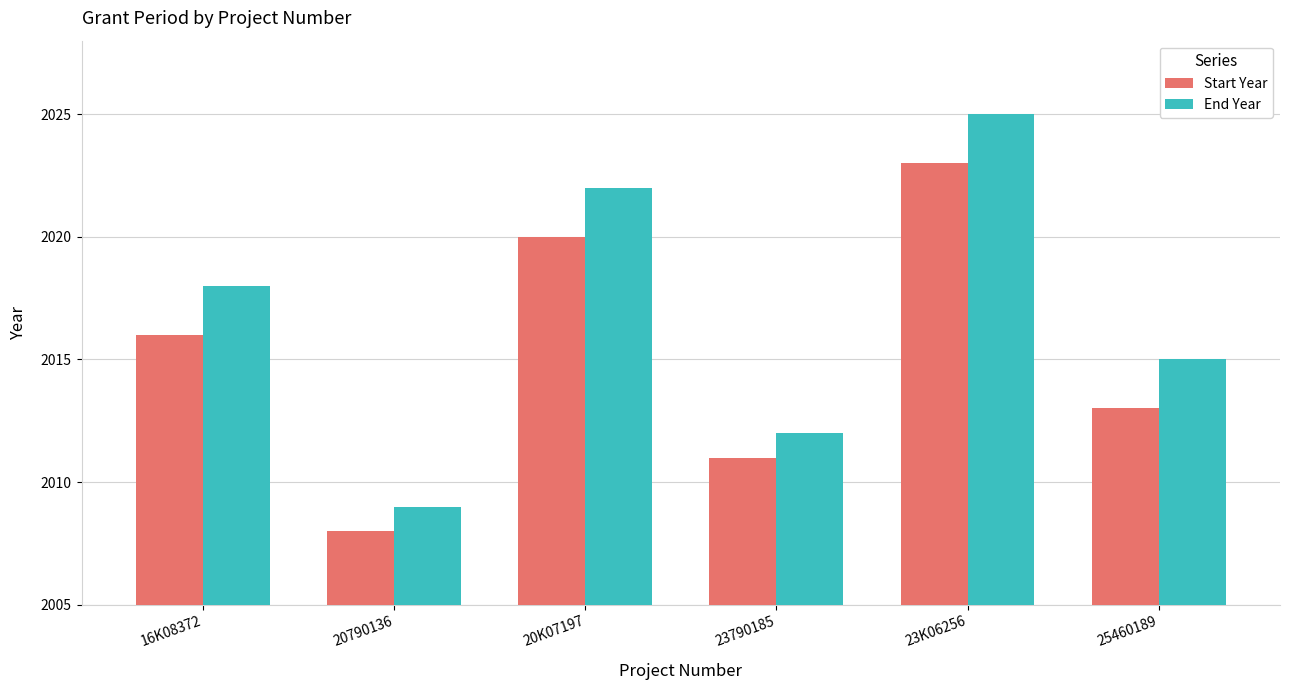

Rank the series at 20790136 from lowest to highest value.

Start Year, End Year